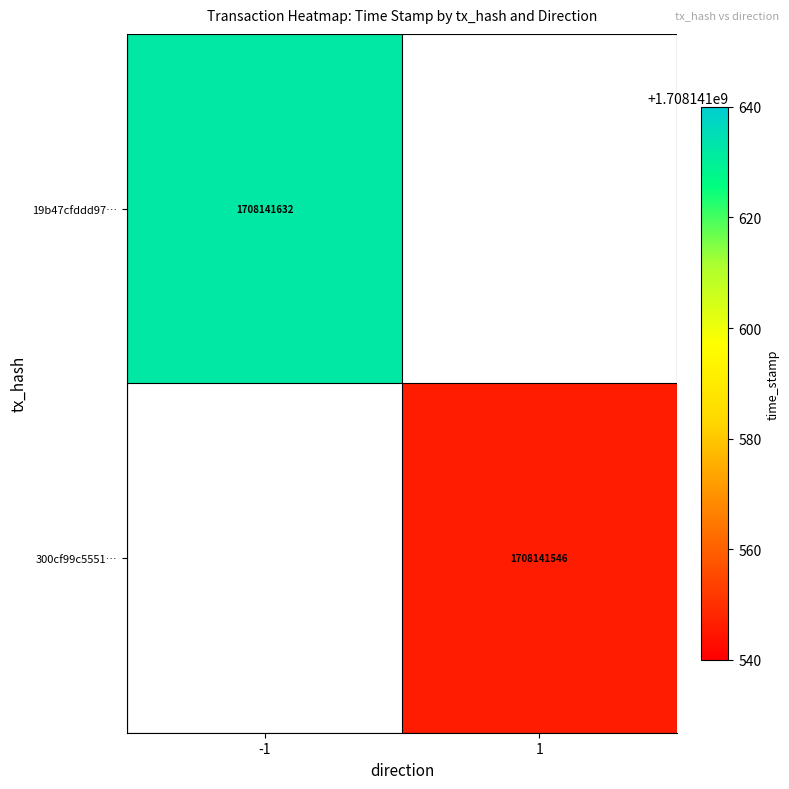

Reading left to right, what are all the values shown in this chart?

19b47cfddd97f30164d435fe70351386937e98e: -1	1708141632
300cf99c555182544ccda7c40b6a2cd57d89fa6: 1	1708141546